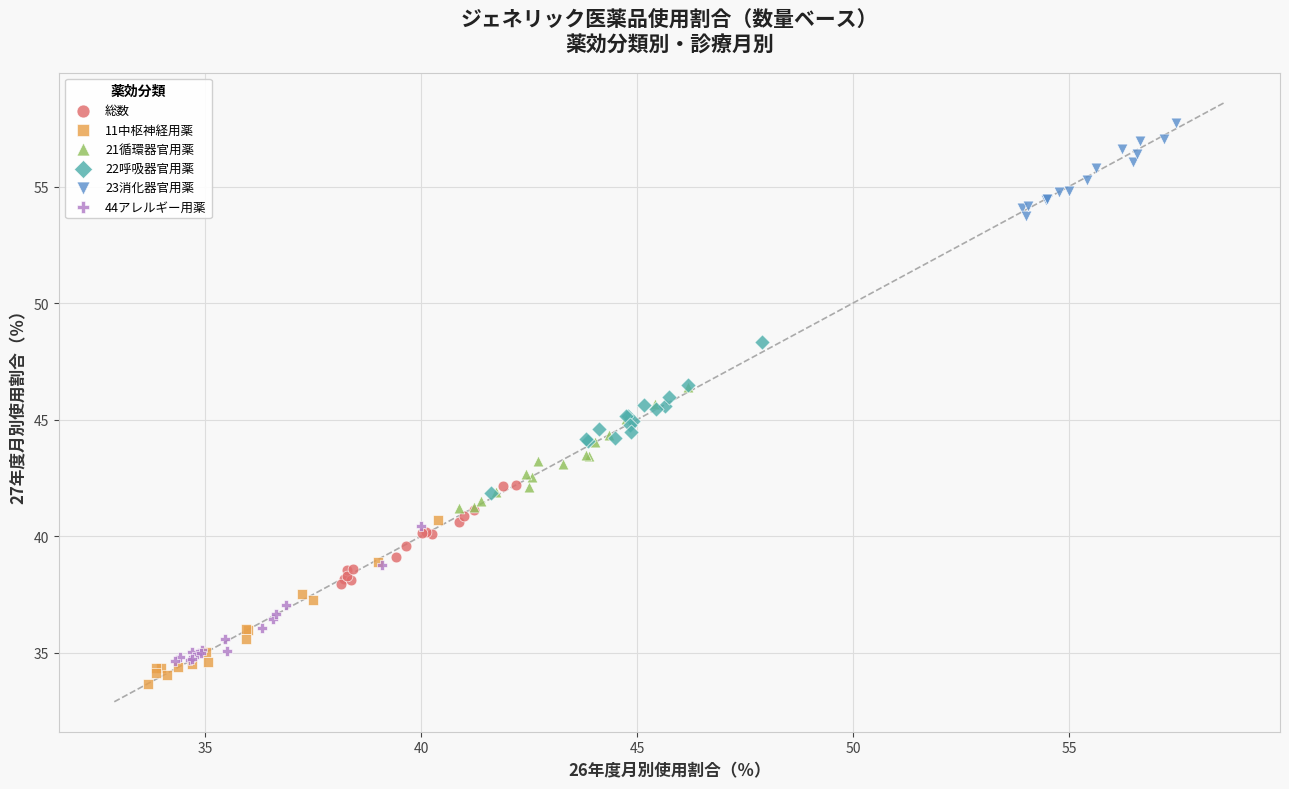

Which series reaches the maximum Y coordinate?

23消化器官用薬